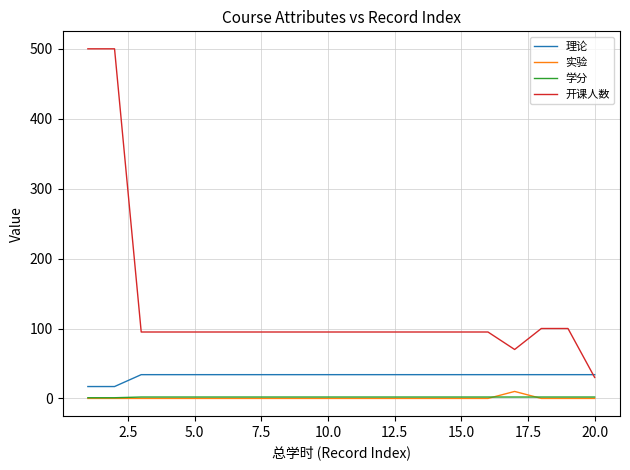

Which series has the largest total across all categories?

开课人数